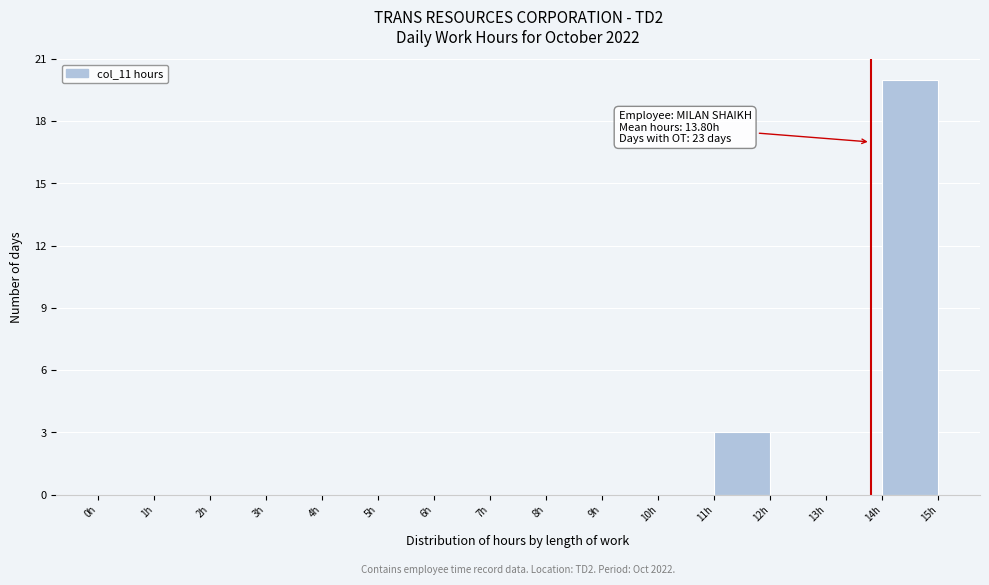

Over which range of the x-axis is the bar tallest?

14 to 15